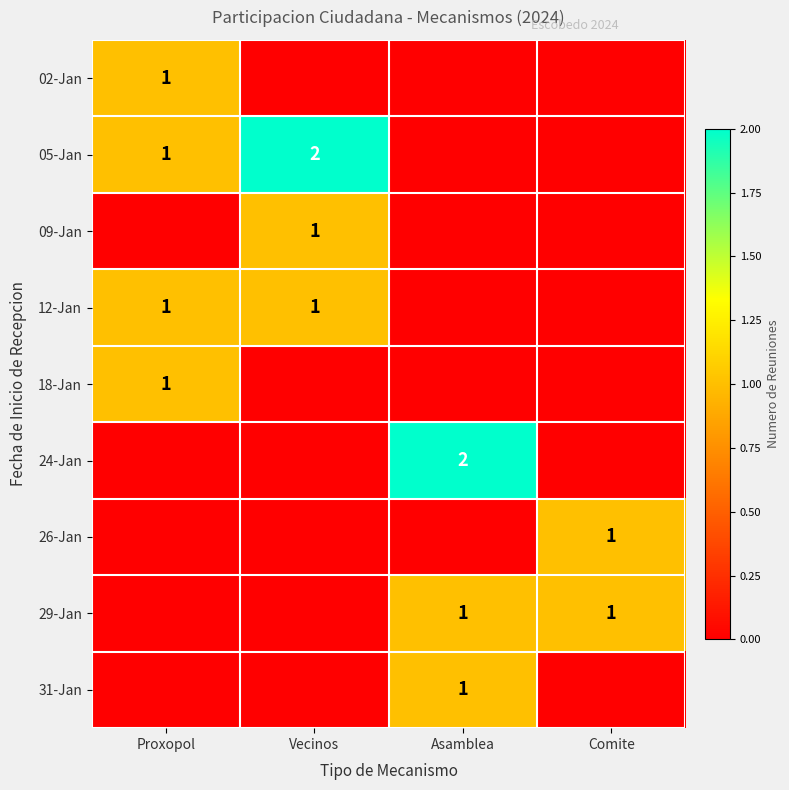

True or false: 26-Jan has a value of 1 at Comite.

True